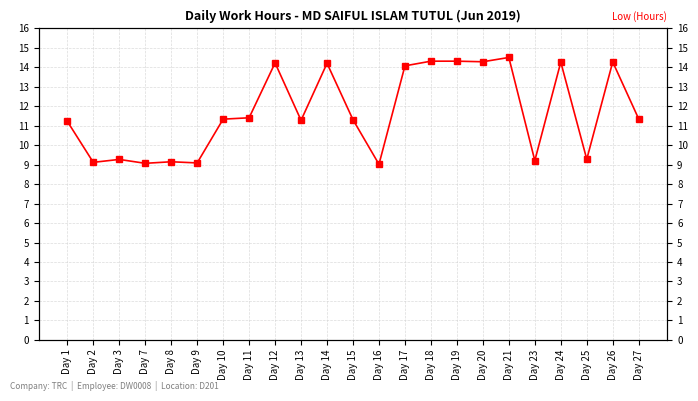

Which label corresponds to the largest value in the chart?

Day 21